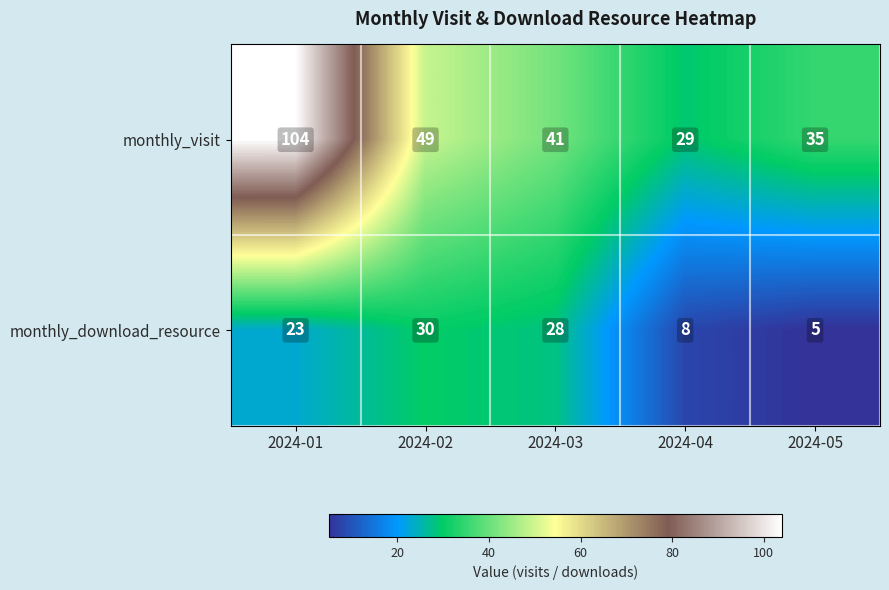

What is the difference between the highest and lowest values at 2024-05?

30